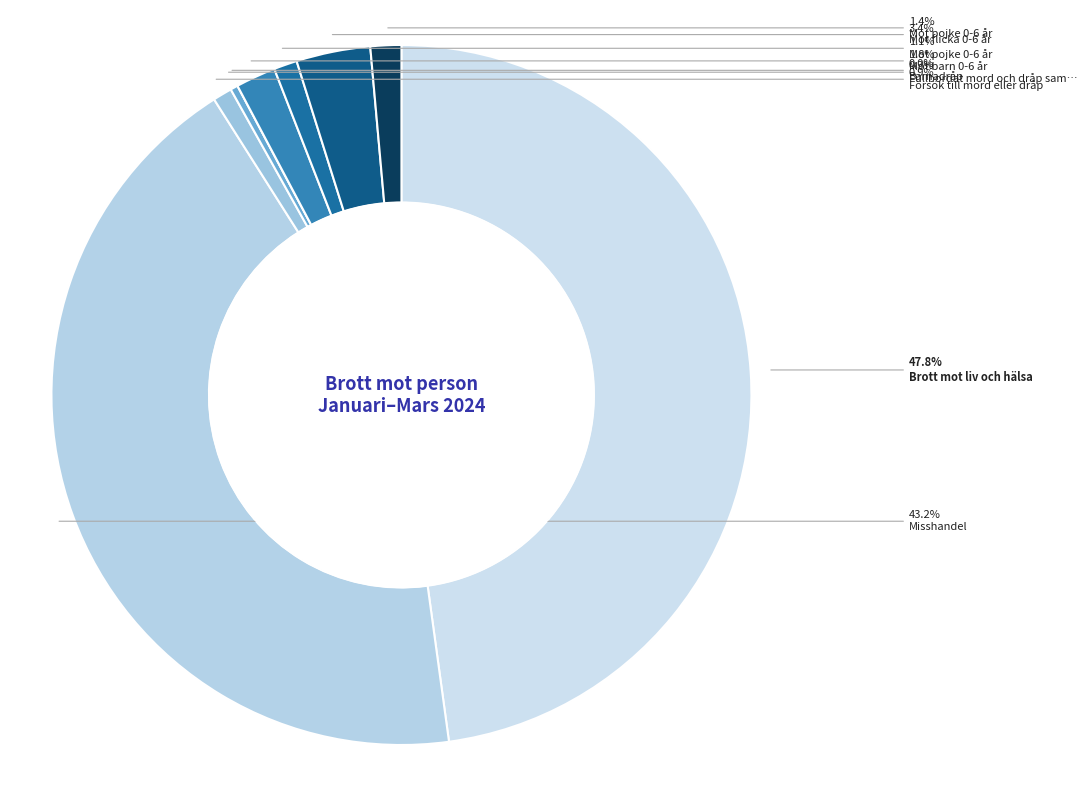

What is the ratio of the value at Fullbordat mord och dråp samt misshandel to the value at Mot flicka 0-6 år, bekant med offret?

0.1